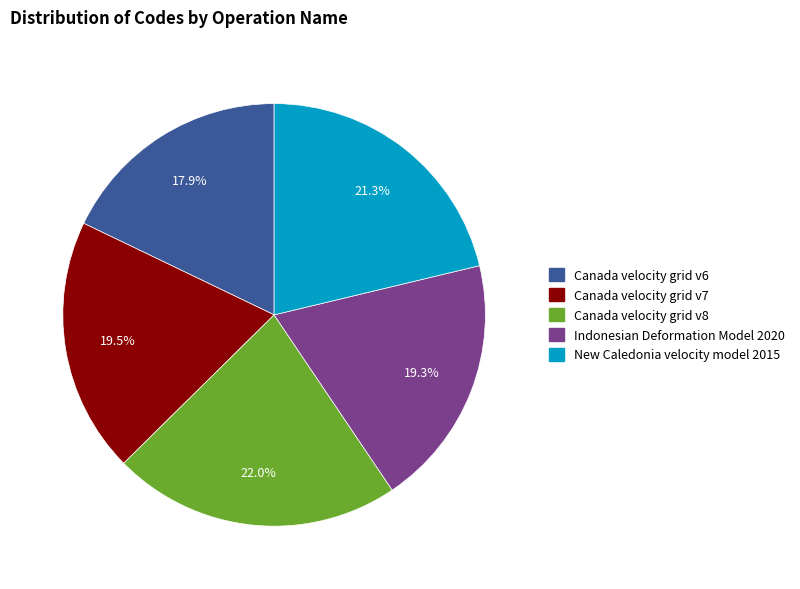

Which slice is the largest?

Canada velocity grid v8